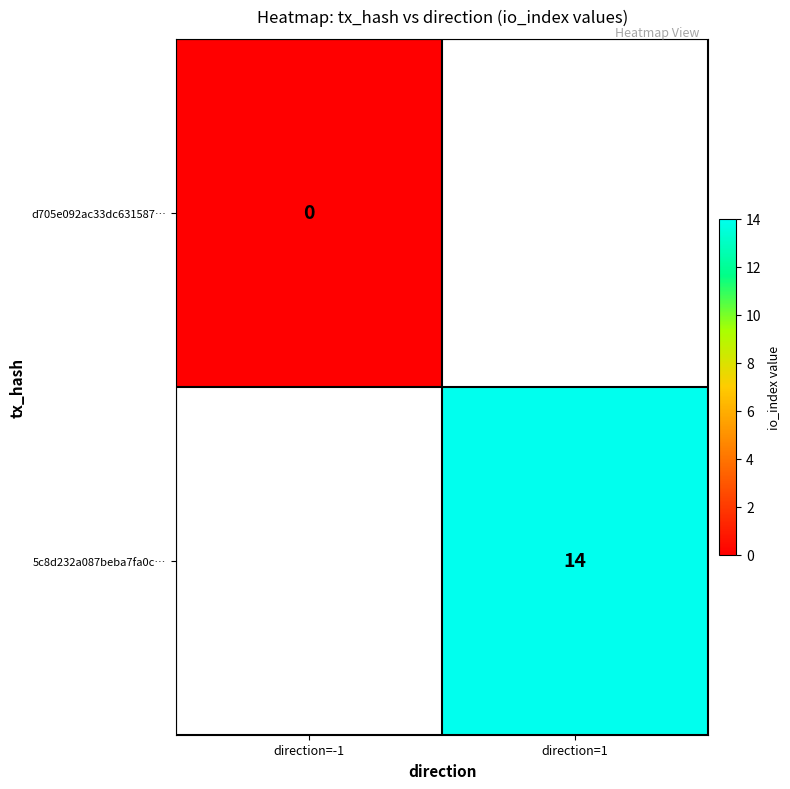

The value of 5c8d232a087beba7fa0c… at direction=1 is 10. True or false?

False